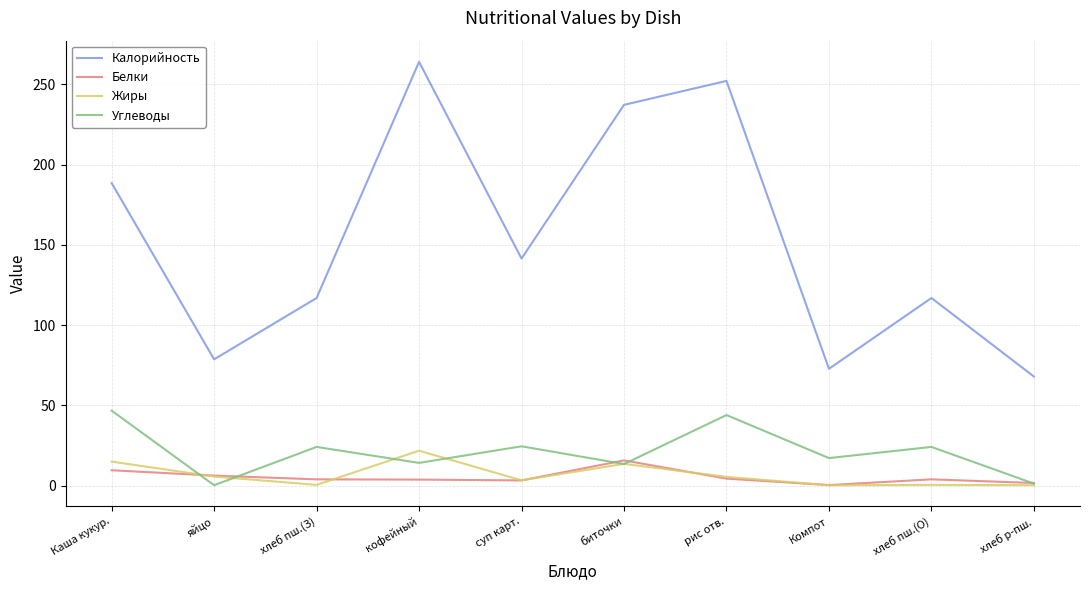

The Углеводы series shows 44.0 at рис отв.. True or false?

True